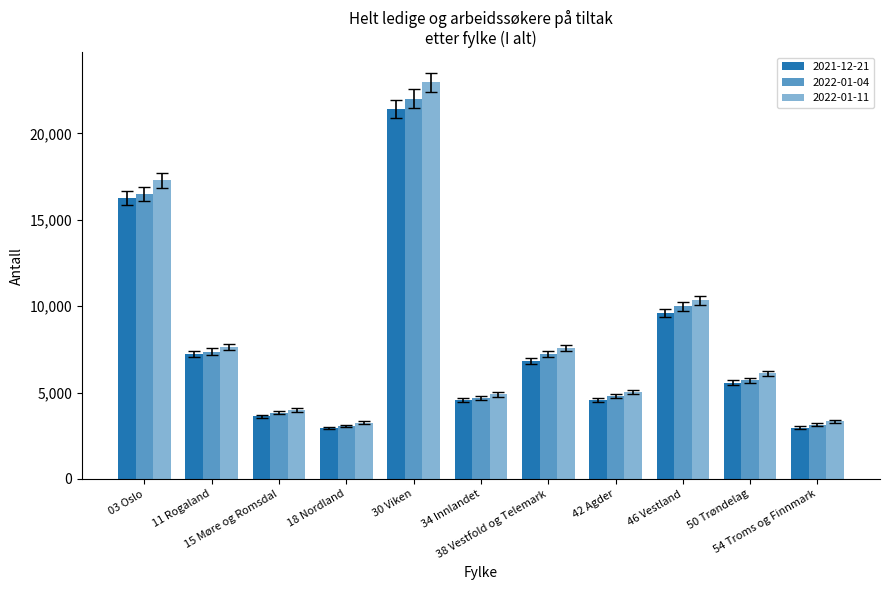

Count the number of data series in this chart.

3